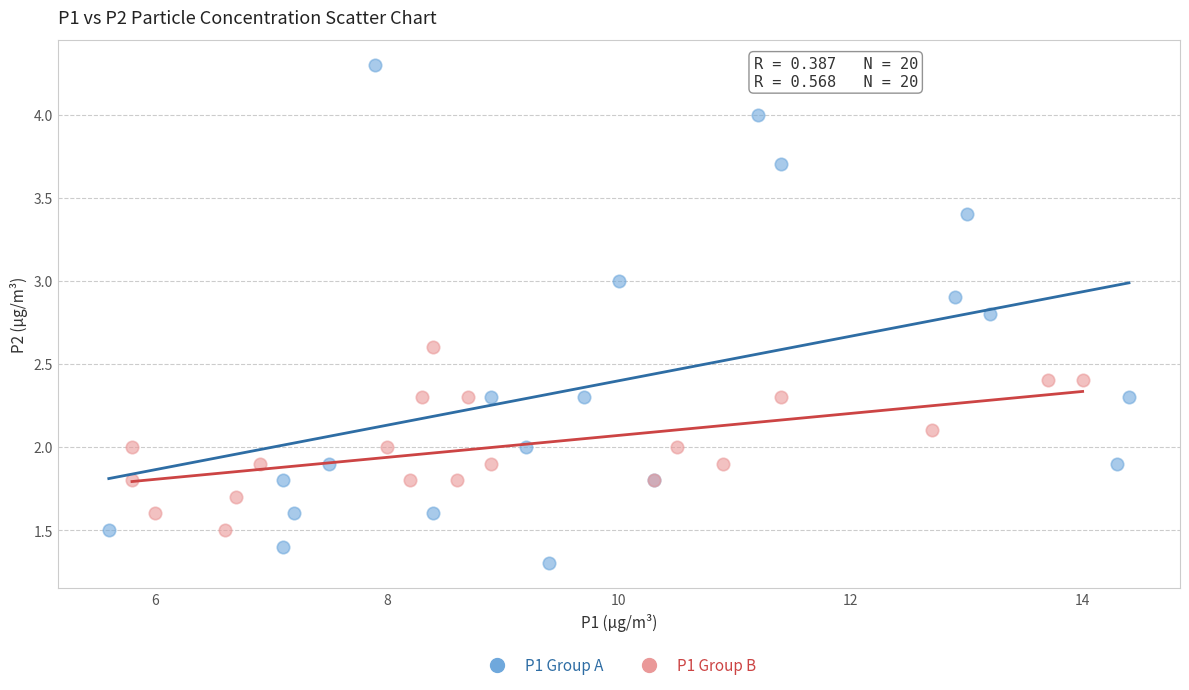

Which series reaches the maximum Y coordinate?

P1 Group A